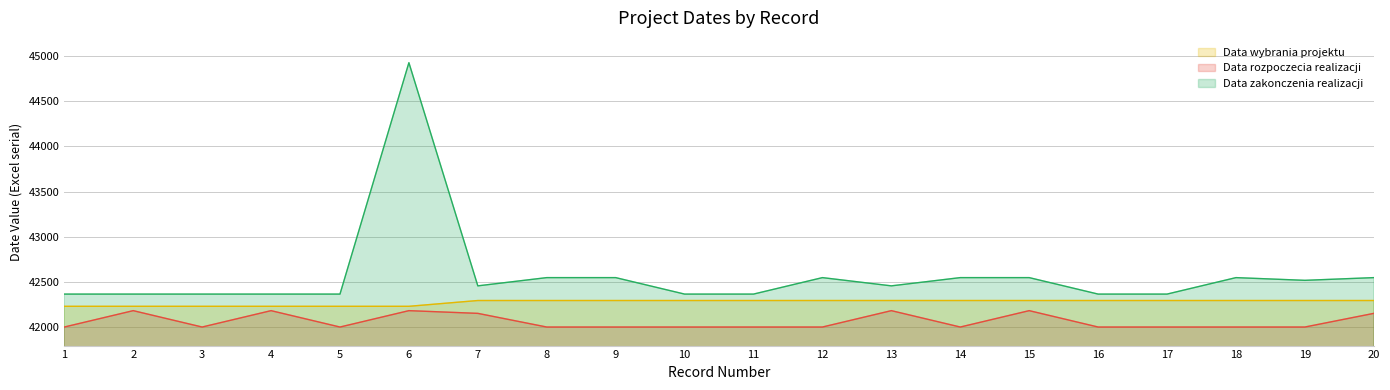

Reading right to left, transcribe all the data shown in this chart.

Data wybrania projektu: 42298	42298	42298	42298	42298	42298	42298	42298	42298	42298	42298	42298	42298	42298	42234	42234	42234	42234	42234	42234
Data rozpoczecia realizacji: 42156	42005	42005	42005	42005	42186	42005	42186	42005	42005	42005	42005	42005	42156	42186	42005	42186	42005	42186	42005
Data zakonczenia realizacji: 42551	42521	42551	42369	42369	42551	42551	42460	42551	42369	42369	42551	42551	42460	44926	42369	42369	42369	42369	42369